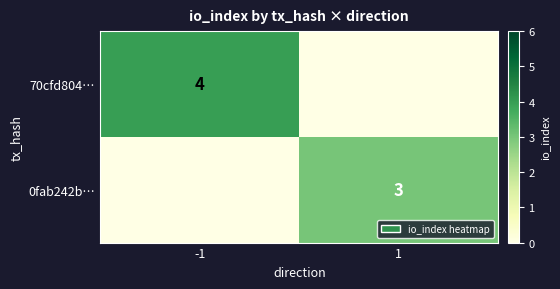

True or false: 0fab242b… has a value of 3 at 1.

True